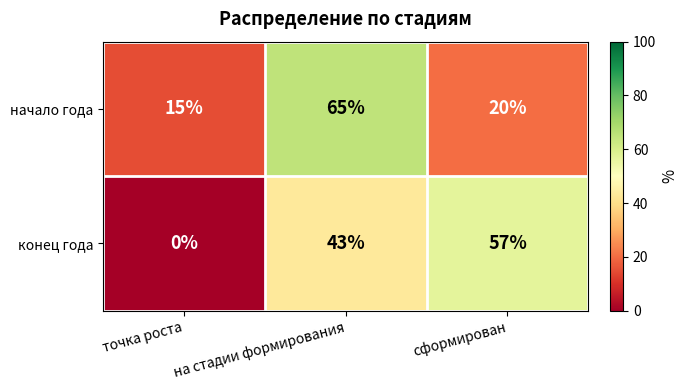

What is the difference between the second highest and minimum values in the начало года series?

5